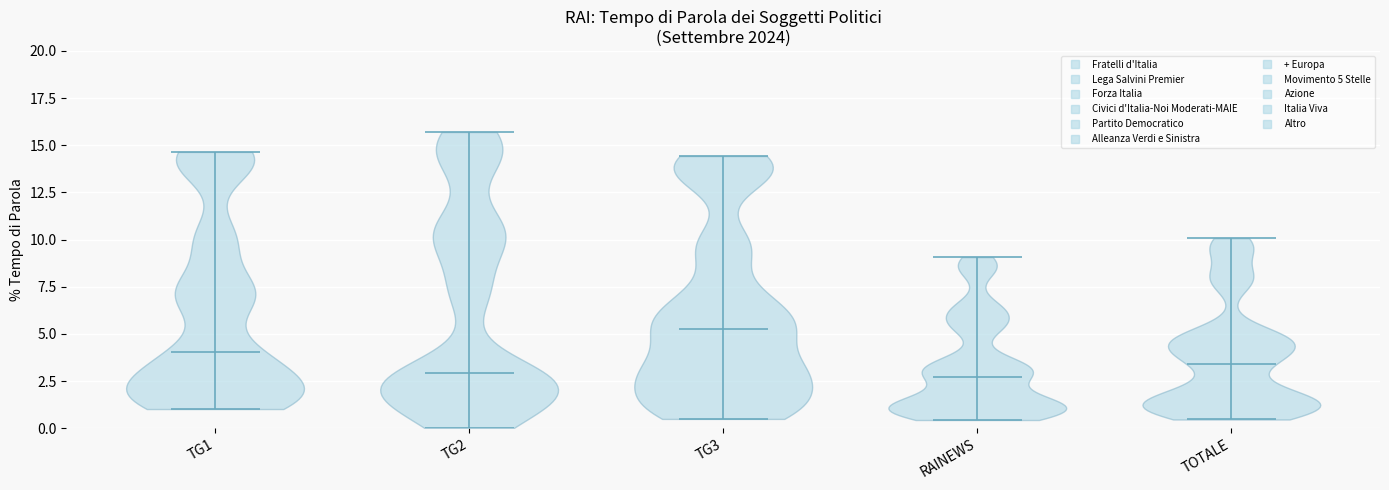

What is the highest point the violin for RAINEWS reaches on the y-axis? The values are not printed on the chart, so give them approximately, as read against the axis.

9.0